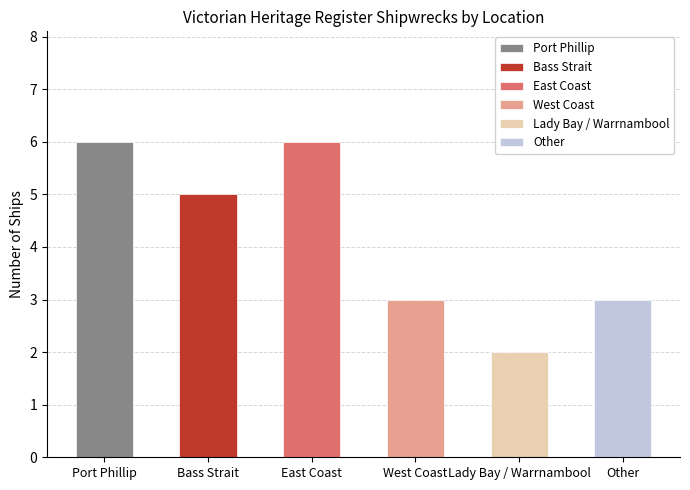

Are the bars grouped side by side (vs. stacked)?

No